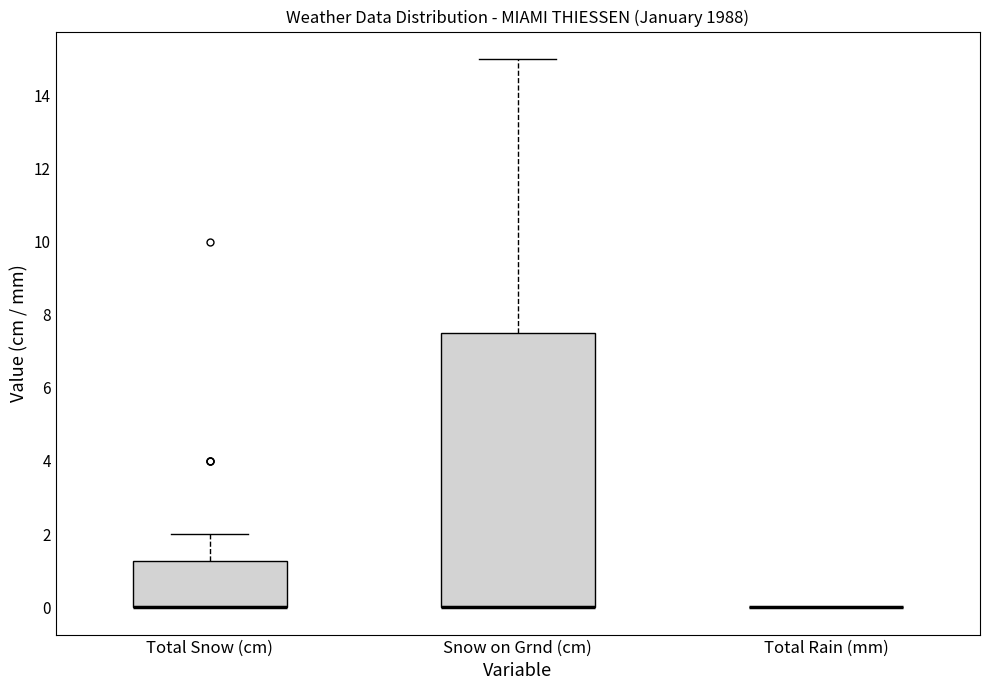

Where is the upper edge of the box for Total Snow (cm) on the y-axis? The values are not printed on the chart, so give them approximately, as read against the axis.

1.2